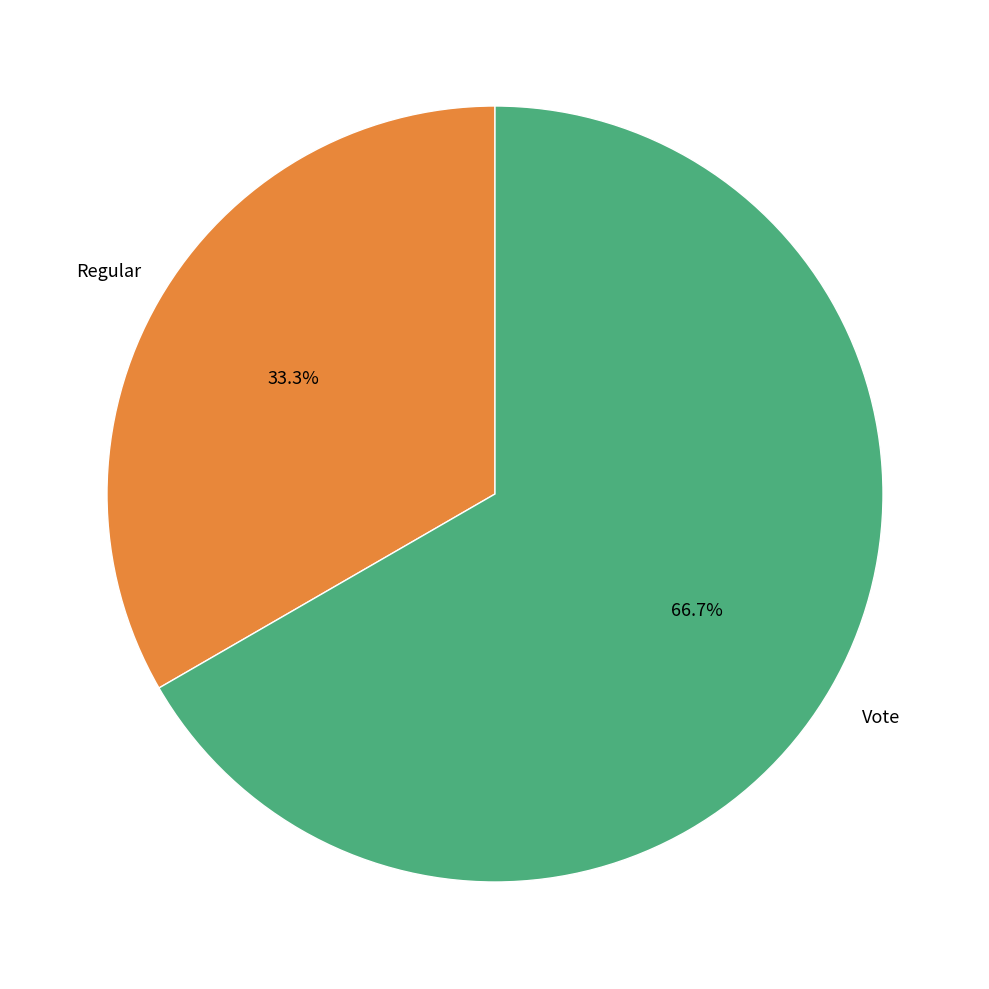

To the nearest percent, what is the average slice percentage?

50%